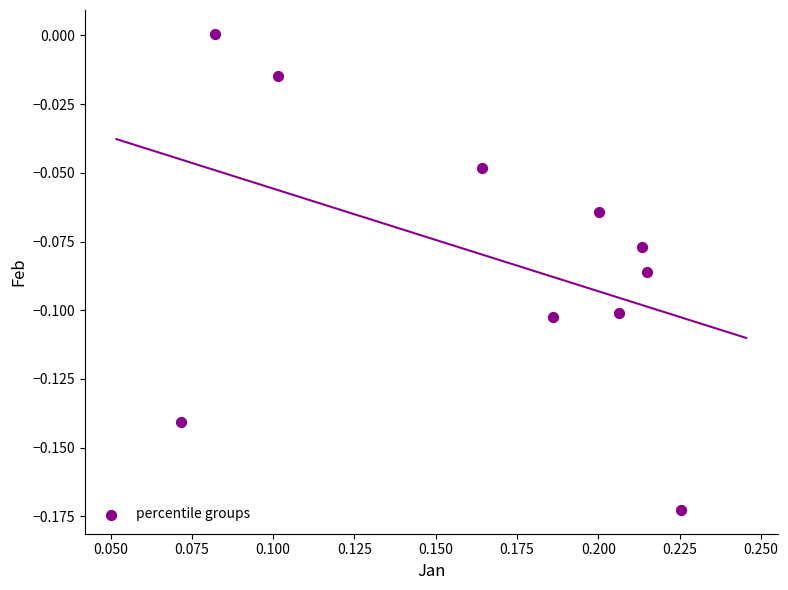

Count the number of points in this scatter plot.

10